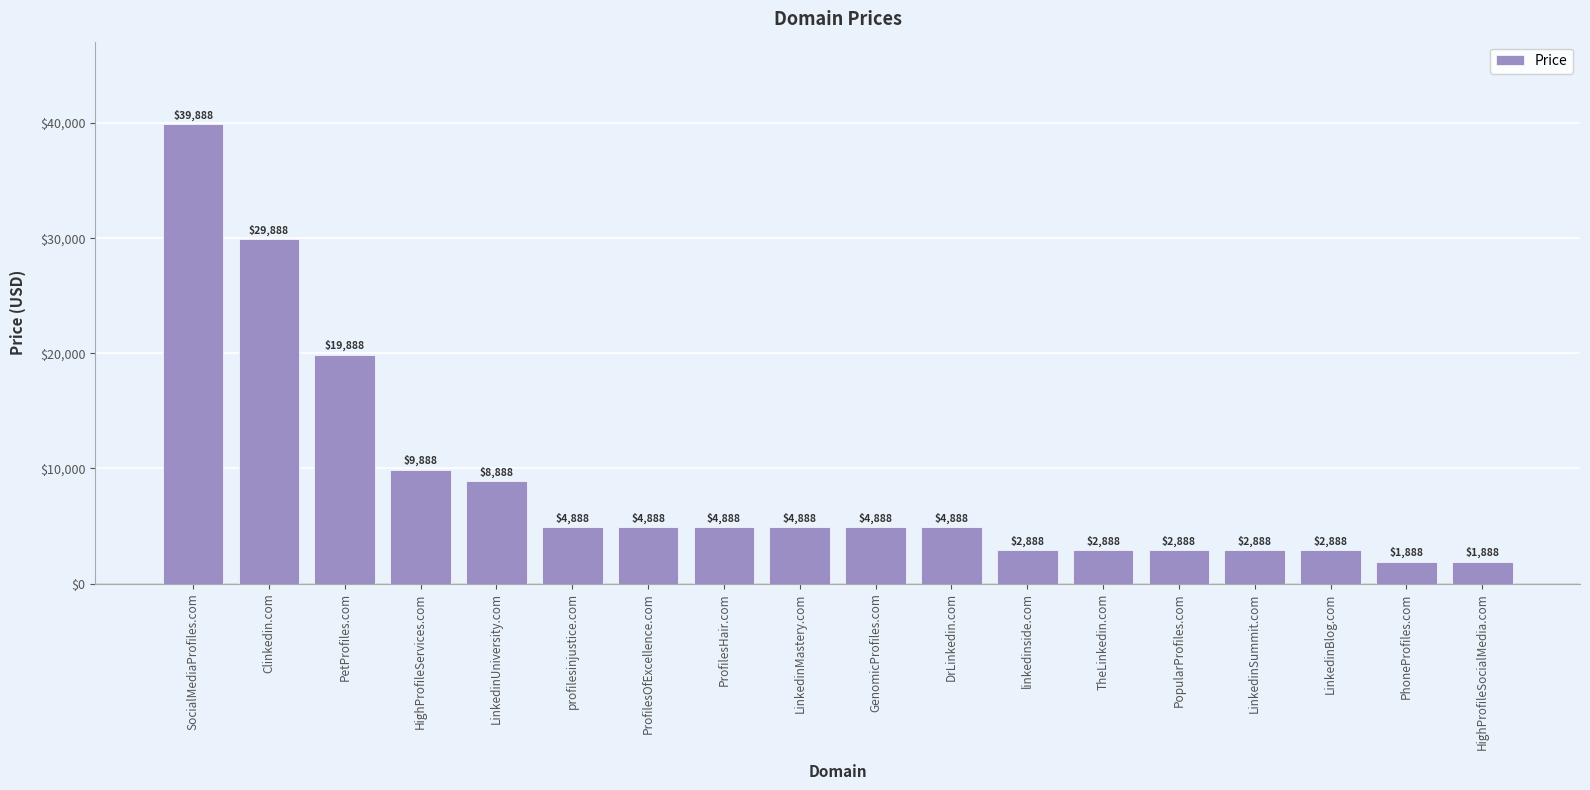

What is the label of the 16th bar from the right?

PetProfiles.com